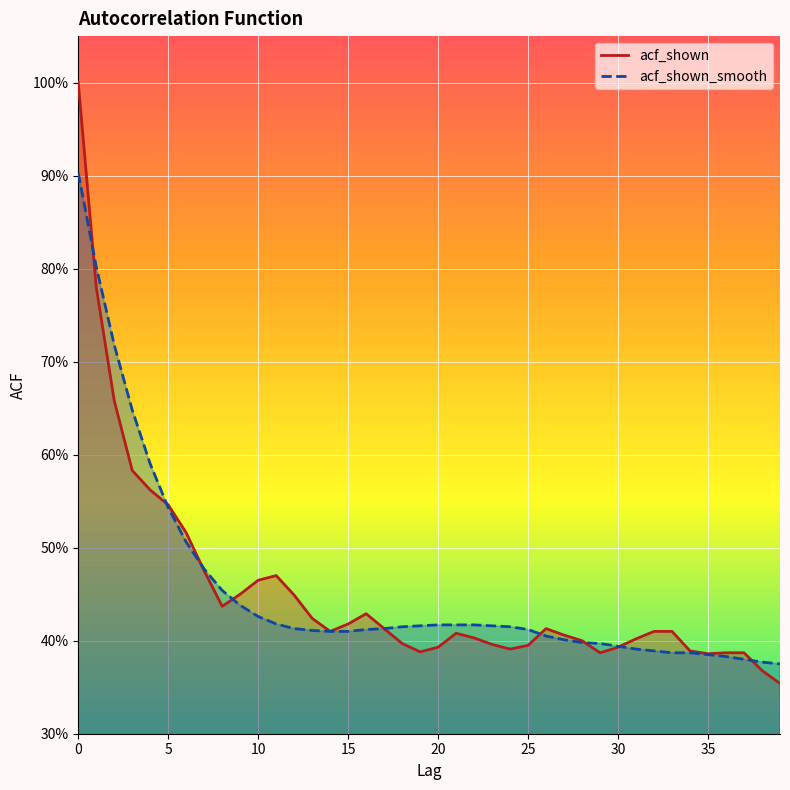

The acf_shown_smooth series shows 0.4 at 26. True or false?

True